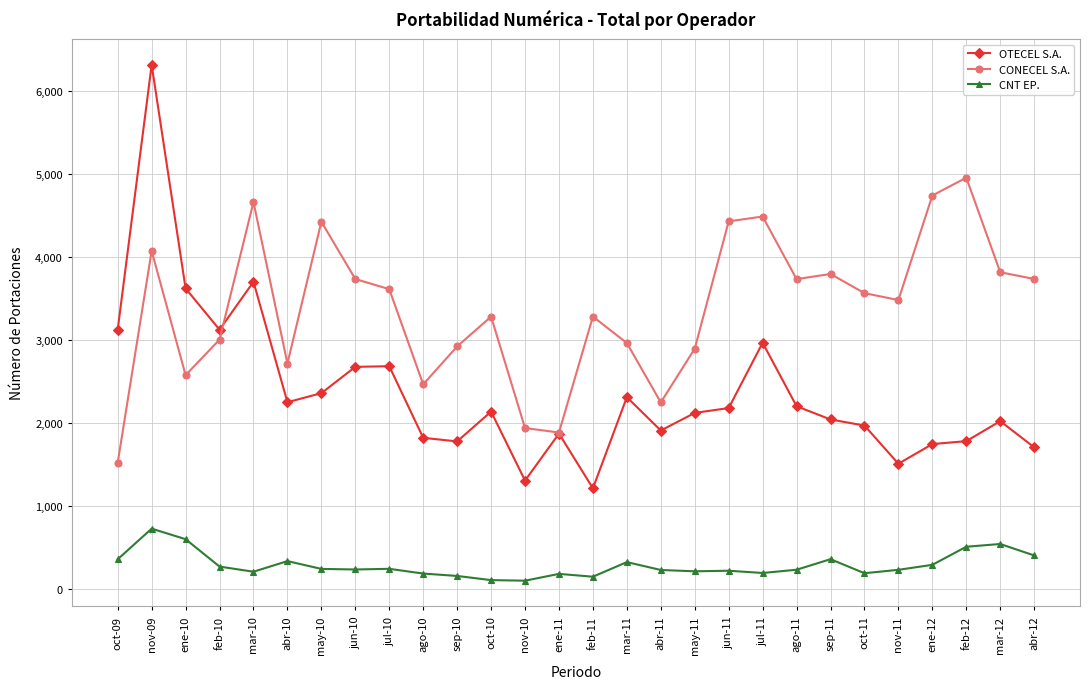

What is the sum of the CONECEL S.A. values at nov-11 and oct-10?

6764